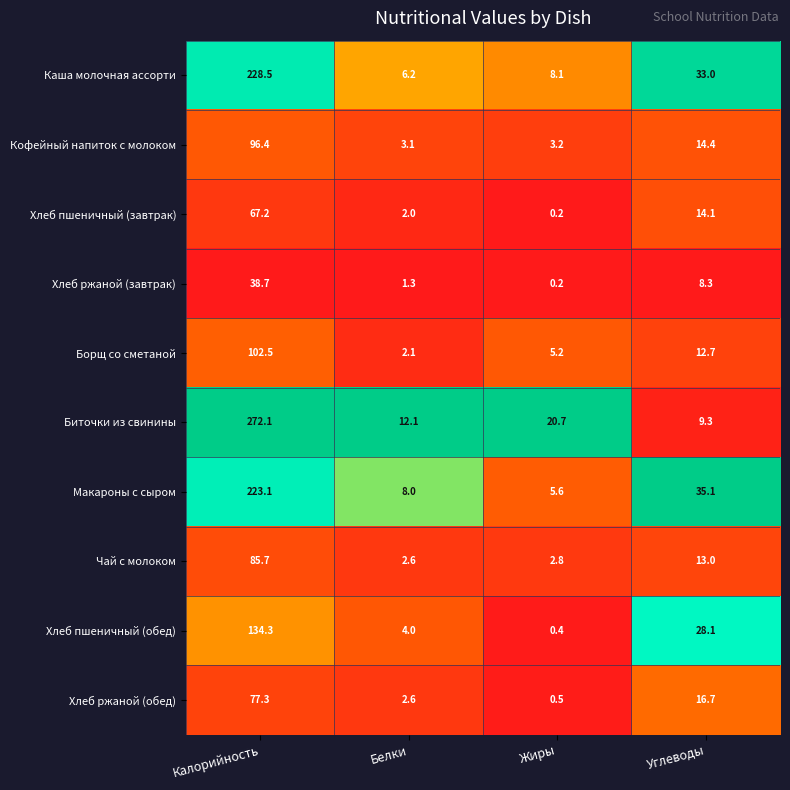

What is the difference between the second highest and second lowest values in the Хлеб пшеничный (завтрак) series?

12.1